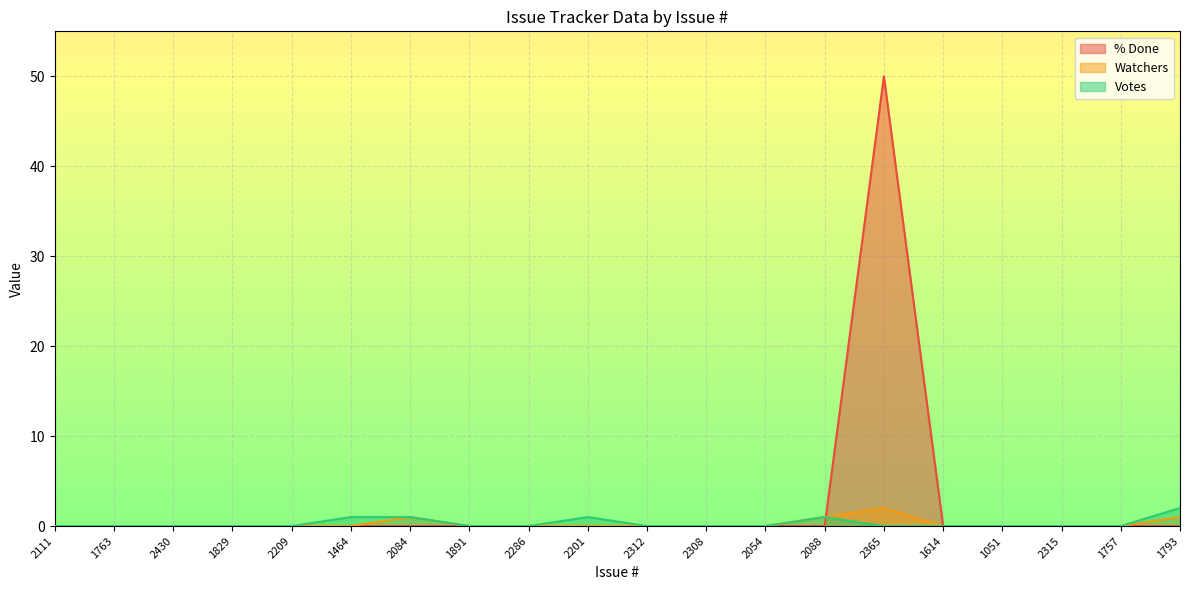

Count the number of categories in the chart.

20